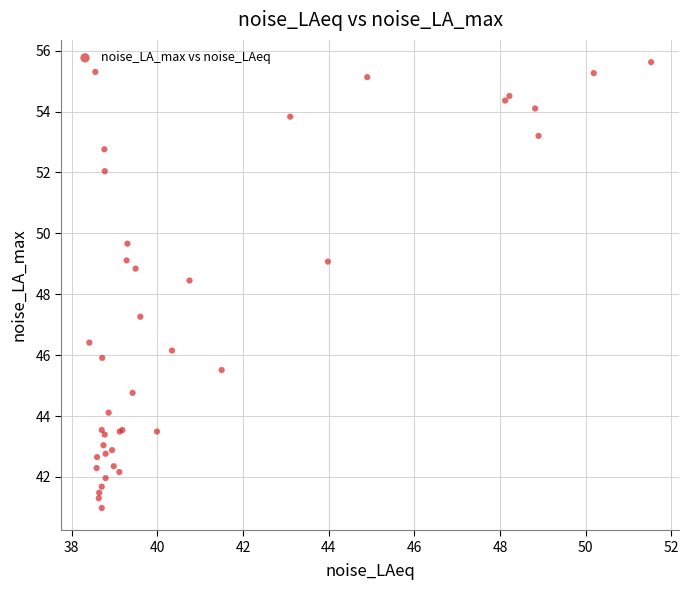

What Y value in the scatter plot is closest to 48?

48.5